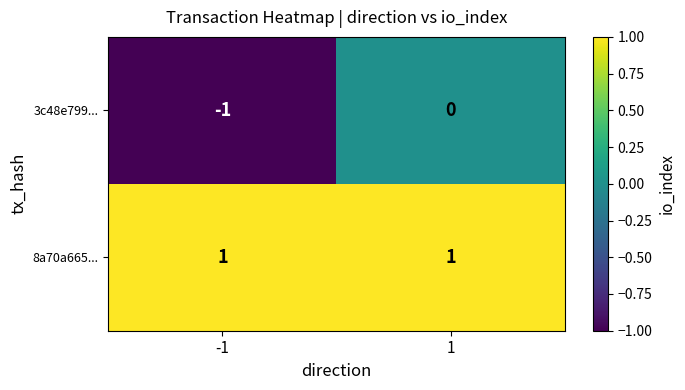

At how many categories does at least one series exceed 0?

2